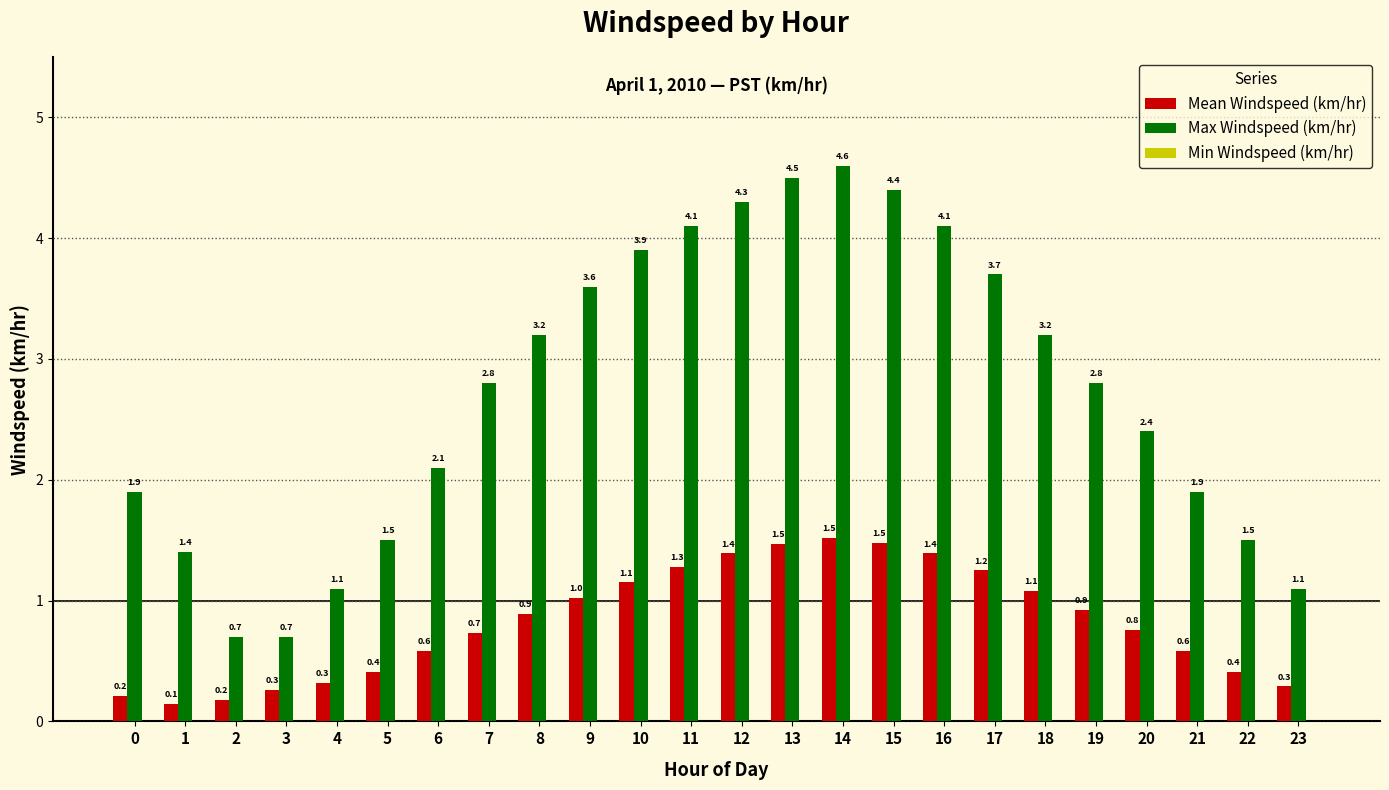

True or false: Max Windspeed (km/hr) has a value of 2.9 at 21.

False